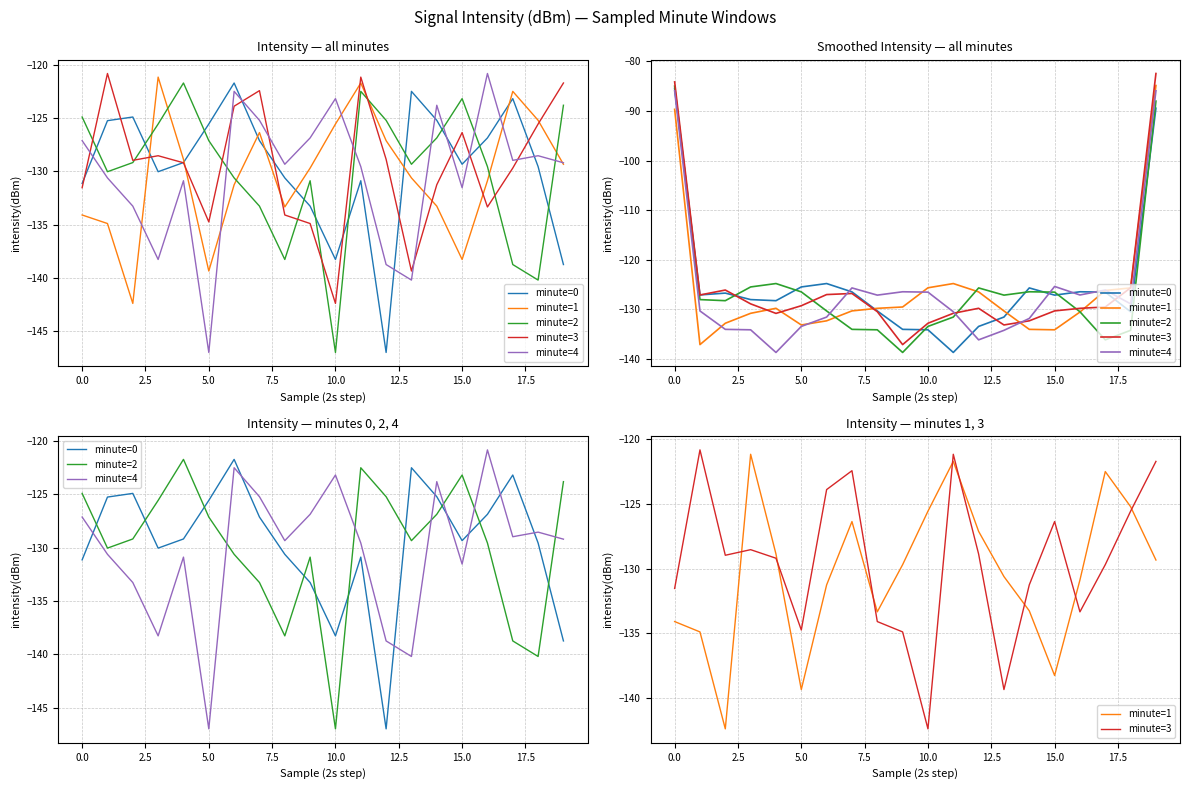

Reading left to right, what are all the values shown in this chart?

minute=0: -131.1	-125.3	-124.9	-130.0	-129.2	-125.6	-121.7	-127.1	-130.6	-133.3	-138.3	-130.9	-147.0	-122.5	-125.2	-129.3	-126.9	-123.2	-129.6	-138.7
minute=1: -134.1	-134.9	-142.4	-121.2	-128.9	-139.3	-131.3	-126.4	-133.3	-129.7	-125.6	-121.7	-127.1	-130.6	-133.3	-138.3	-130.9	-122.5	-125.2	-129.3
minute=2: -124.9	-130.0	-129.2	-125.6	-121.7	-127.1	-130.6	-133.3	-138.3	-130.9	-147.0	-122.5	-125.2	-129.3	-126.9	-123.2	-129.6	-138.7	-140.2	-123.8
minute=3: -131.5	-120.8	-129.0	-128.5	-129.2	-134.7	-123.9	-122.4	-134.1	-134.9	-142.4	-121.2	-128.9	-139.3	-131.3	-126.4	-133.3	-129.7	-125.6	-121.7
minute=4: -127.1	-130.6	-133.3	-138.3	-130.9	-147.0	-122.5	-125.2	-129.3	-126.9	-123.2	-129.6	-138.7	-140.2	-123.8	-131.5	-120.8	-129.0	-128.5	-129.2